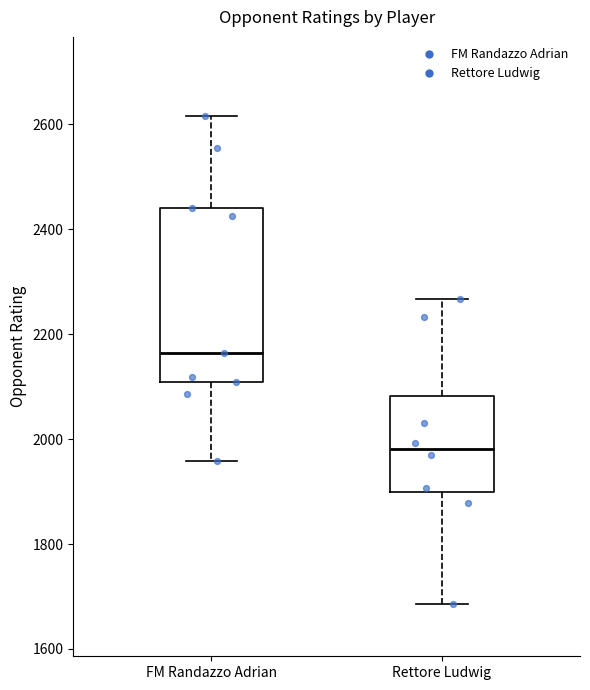

Reading left to right, transcribe this box plot: for each box, give where its median line is, the range the box spans, and where its two whiskers end, as read against the y-axis. The values are not printed on the chart, so give them approximately, as read against the axis.

FM Randazzo Adrian: median 2160, box 2100 to 2440, whiskers 1960 to 2620
Rettore Ludwig: median 1980, box 1900 to 2080, whiskers 1680 to 2260